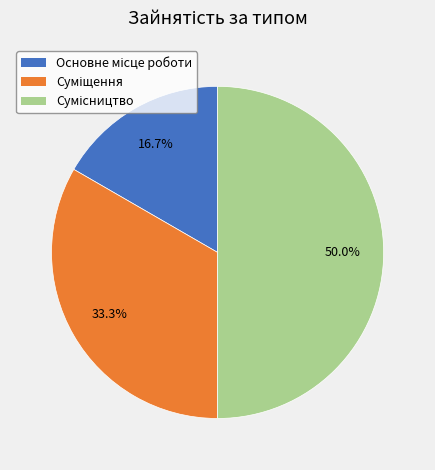

How many segments does this pie chart have?

3